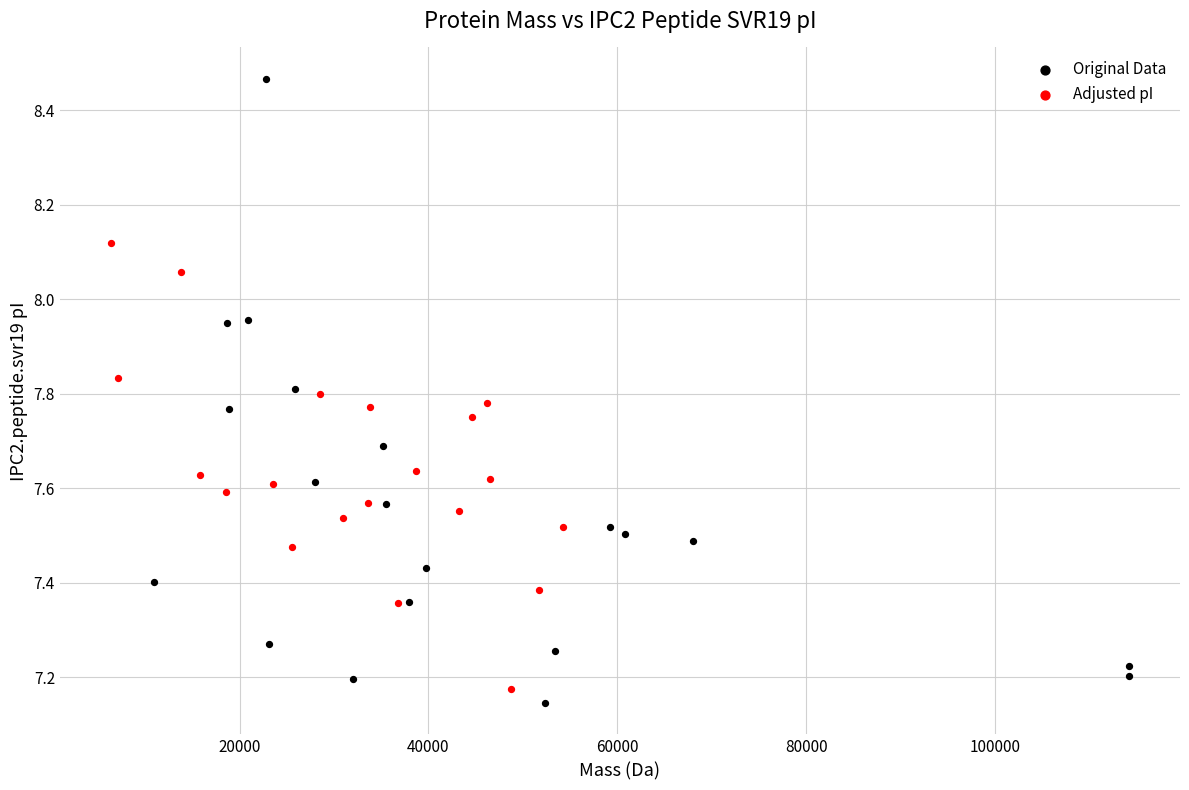

Which series contains the lowest Y value?

Original Data